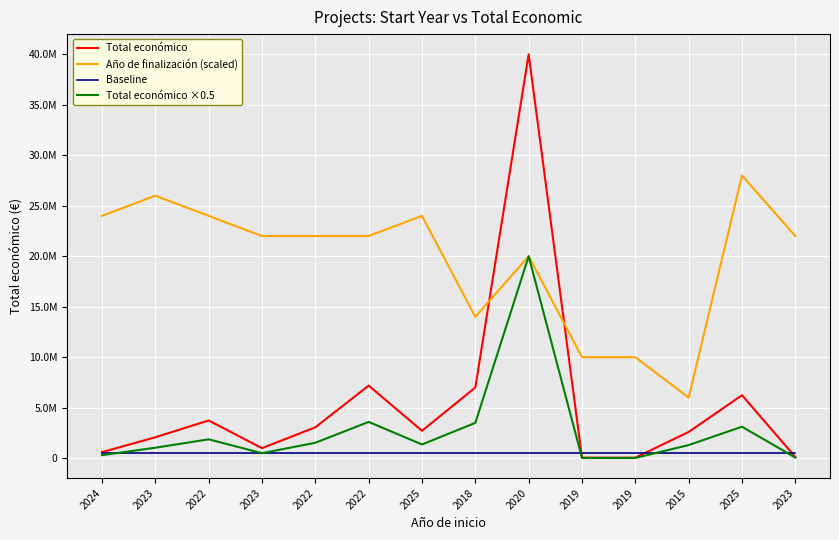

Is this an area chart (filled region under the line)?

No